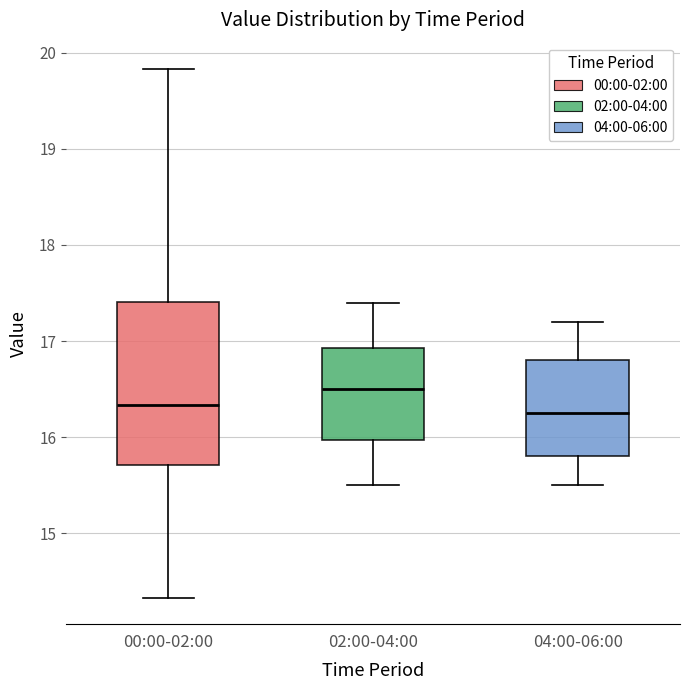

Comparing the boxes themselves (not the whiskers), which one is the tallest?

00:00-02:00